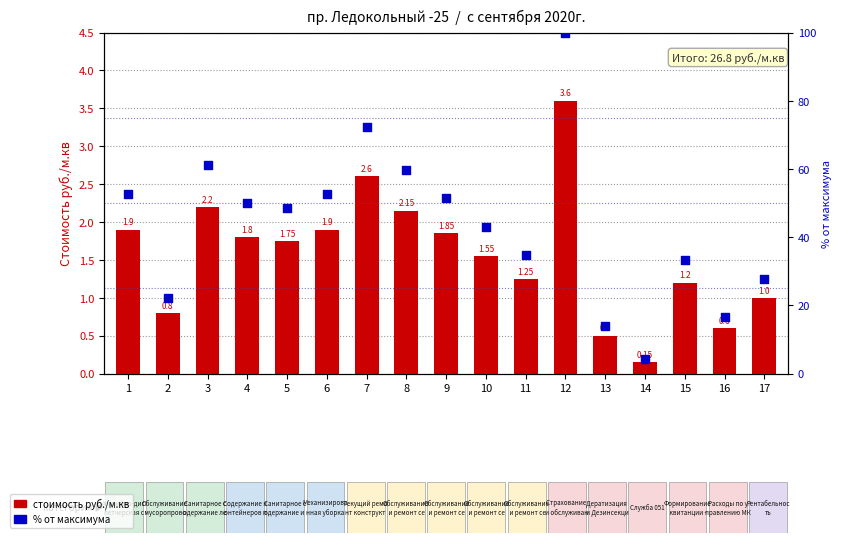

What are all the series names shown in the legend?

Стоимость руб./м.кв, % от максимума